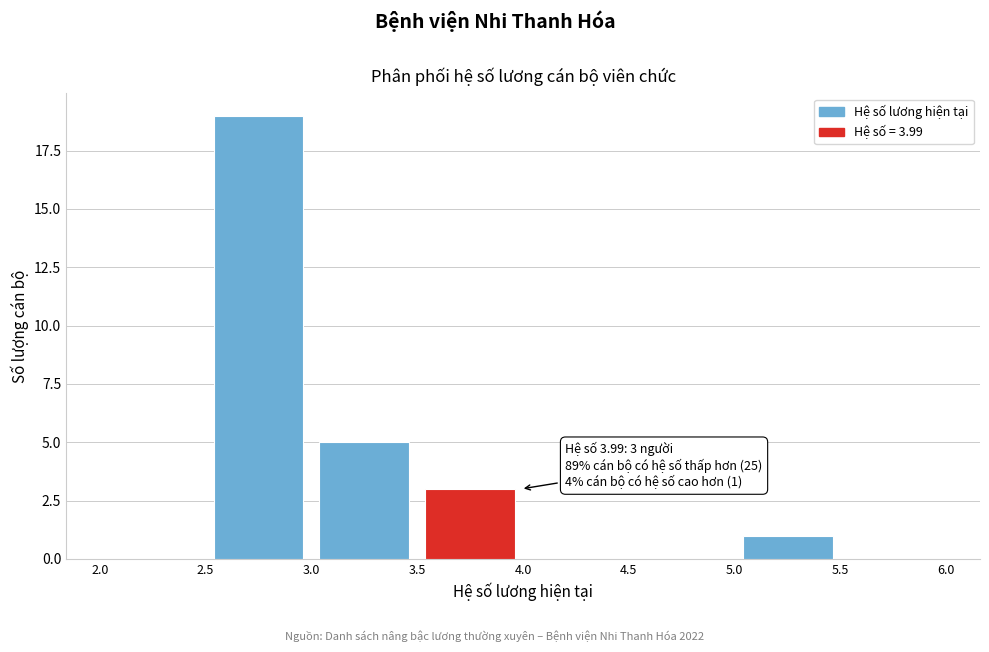

Over which range of the x-axis is the bar tallest?

2.5 to 3.0